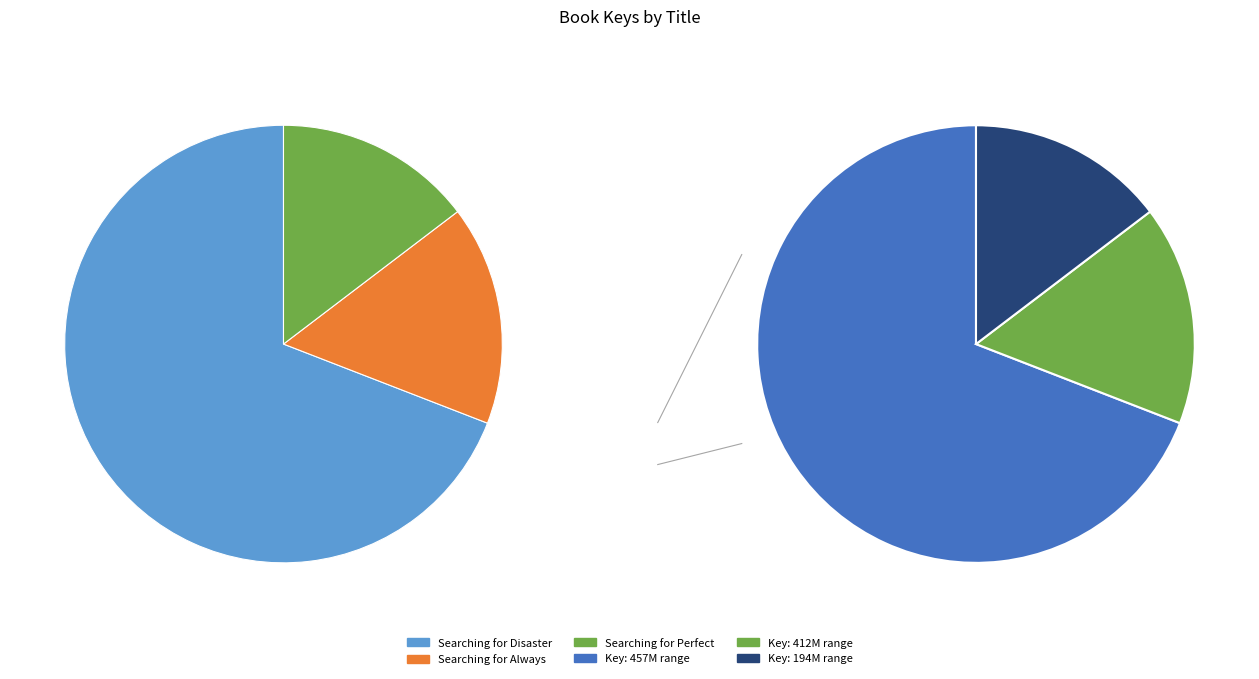

True or false: Searching for Disaster accounts for 57% of the total.

False